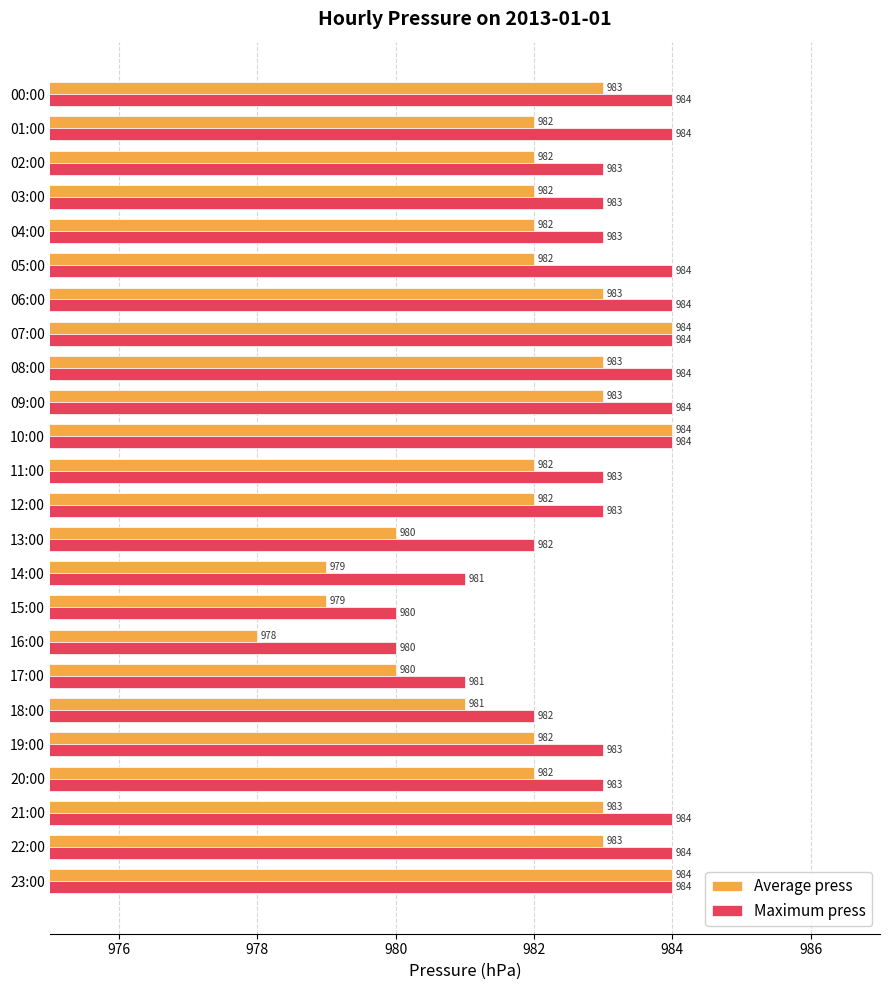

What is the smallest value displayed?

978